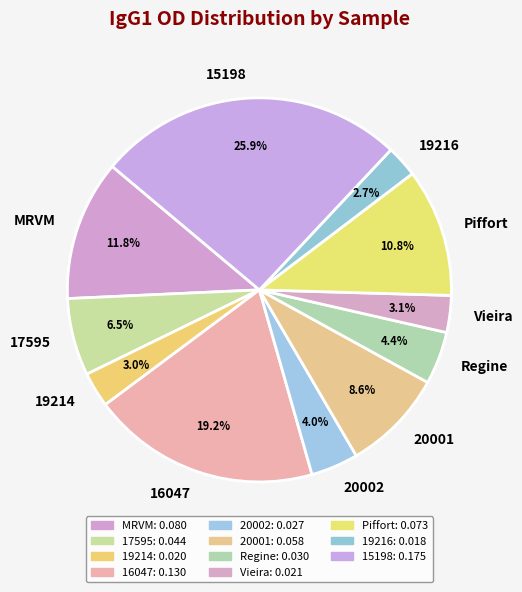

To the nearest percent, what is the difference between the largest and smallest slice percentages?

23%